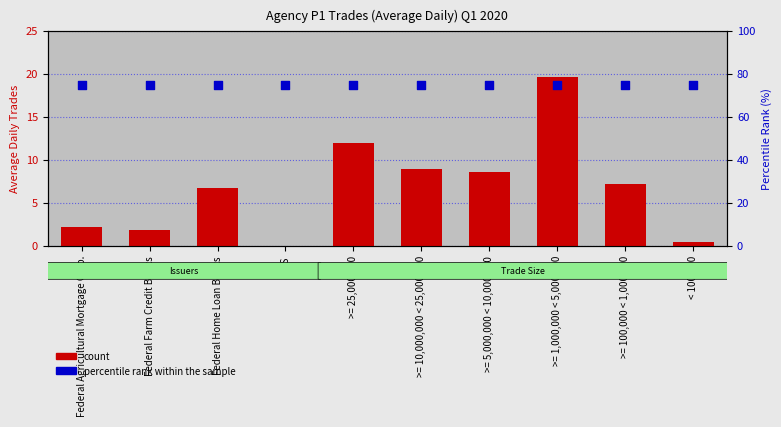

Which series reaches the minimum Y coordinate?

count